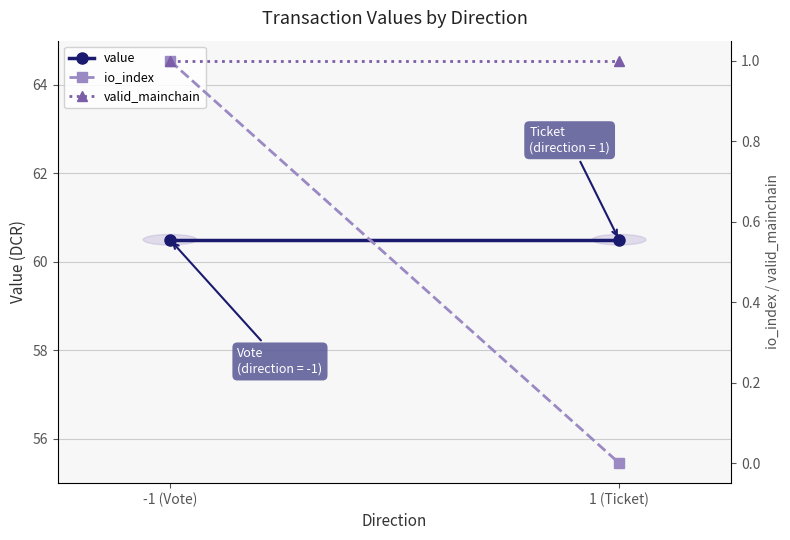

What is the total value across all series at 1 (Ticket)?

61.5